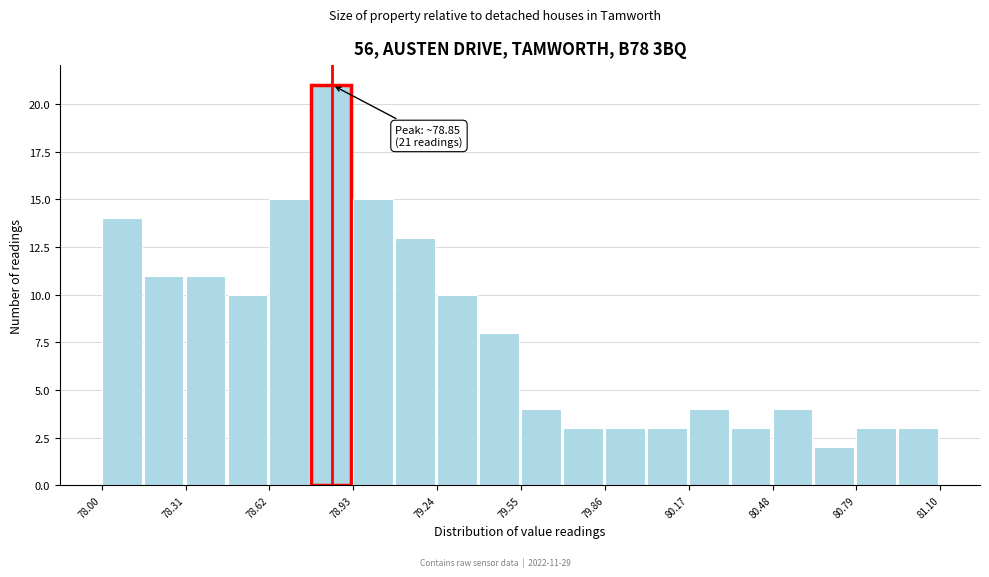

Read against the x-axis, roughly where is the centre of the tallest bar?

78.85